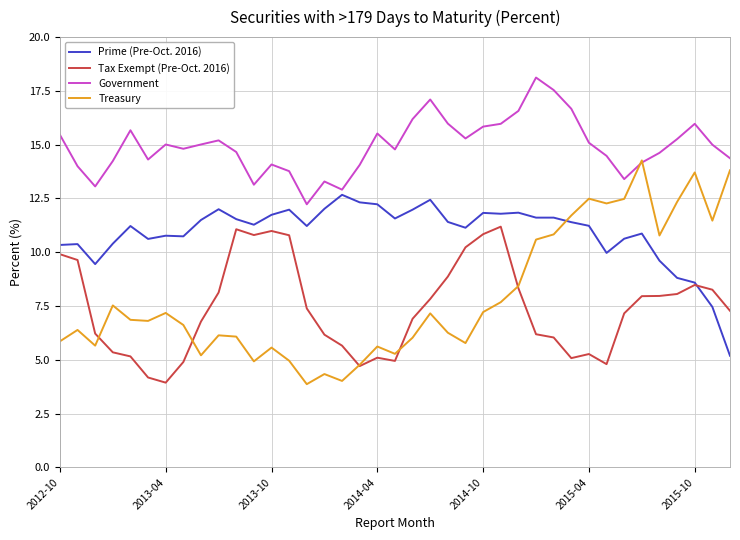

True or false: Prime (Pre-Oct. 2016) and Government cross at least once.

False